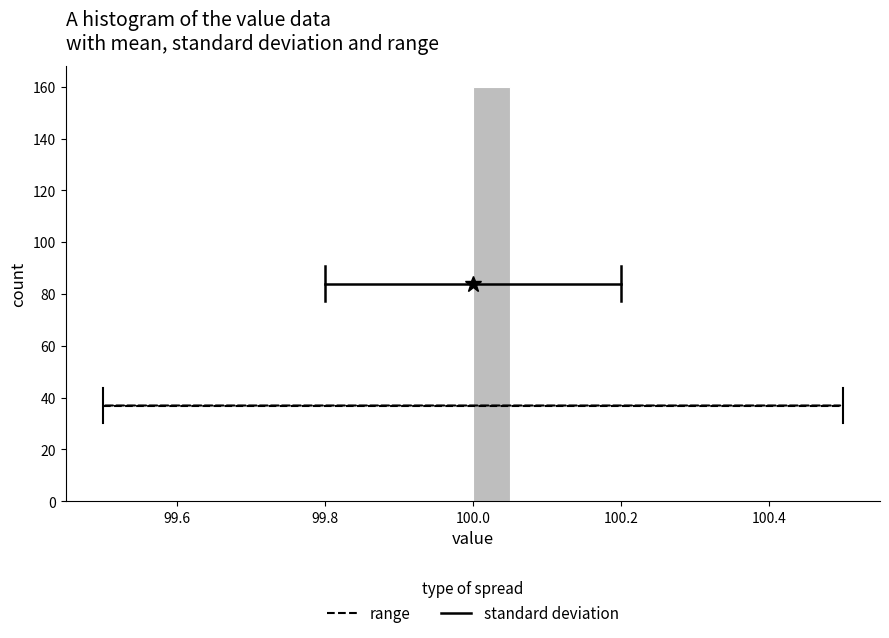

Read against the x-axis, roughly where is the centre of the tallest bar?

100.02